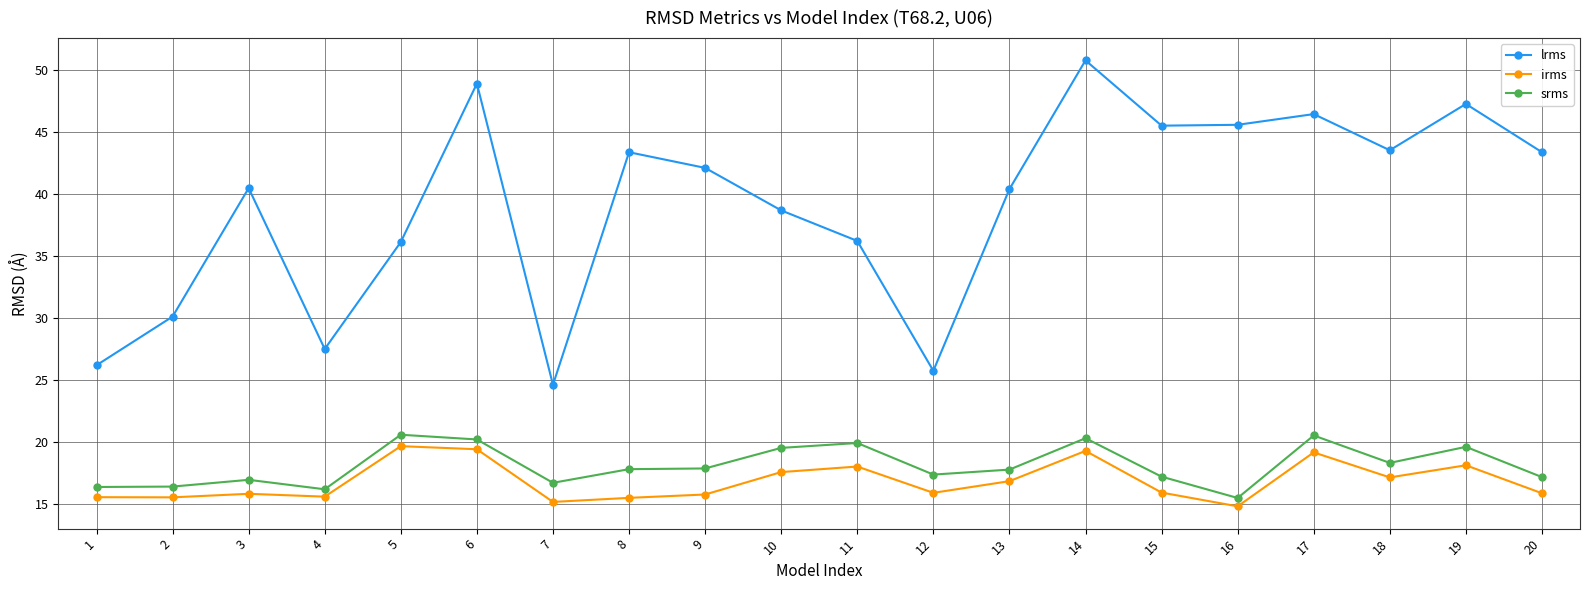

What value does the irms series have at 11?

18.0